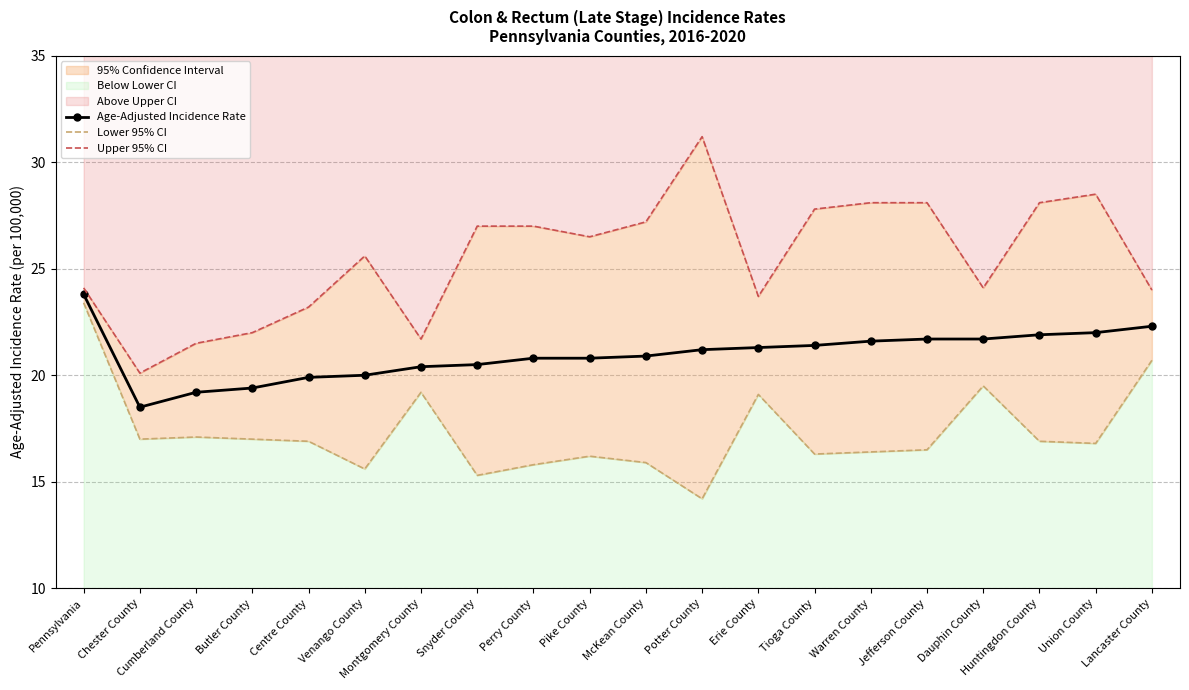

Is the value of Age-Adjusted Incidence Rate at Butler County greater than the value of Lower 95% CI at Cumberland County?

Yes